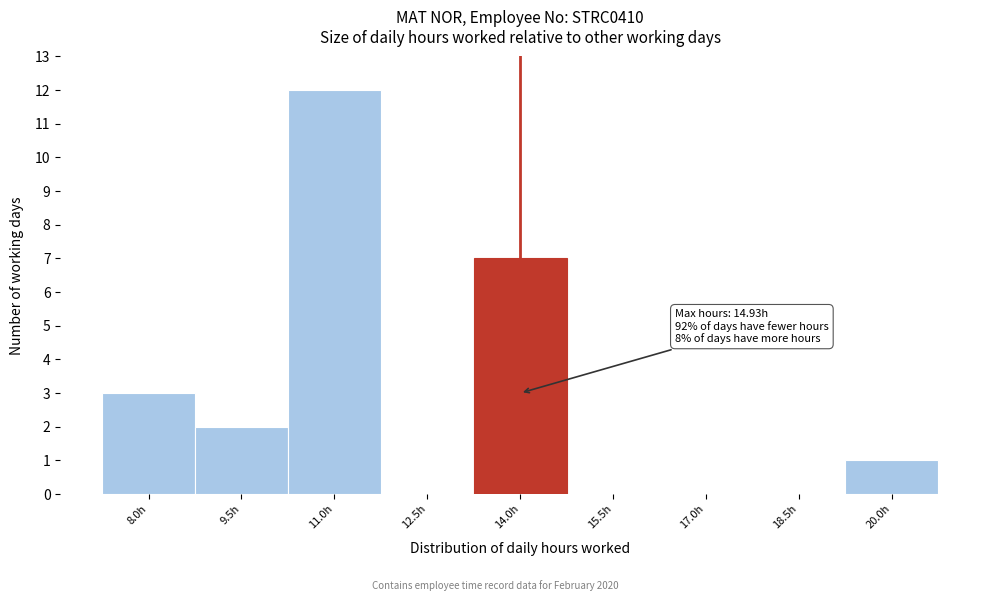

Reading left to right, what are all the values shown in this chart?

8.0h=3	9.5h=2	11.0h=12	12.5h=0	14.0h=7	15.5h=0	17.0h=0	18.5h=0	20.0h=1